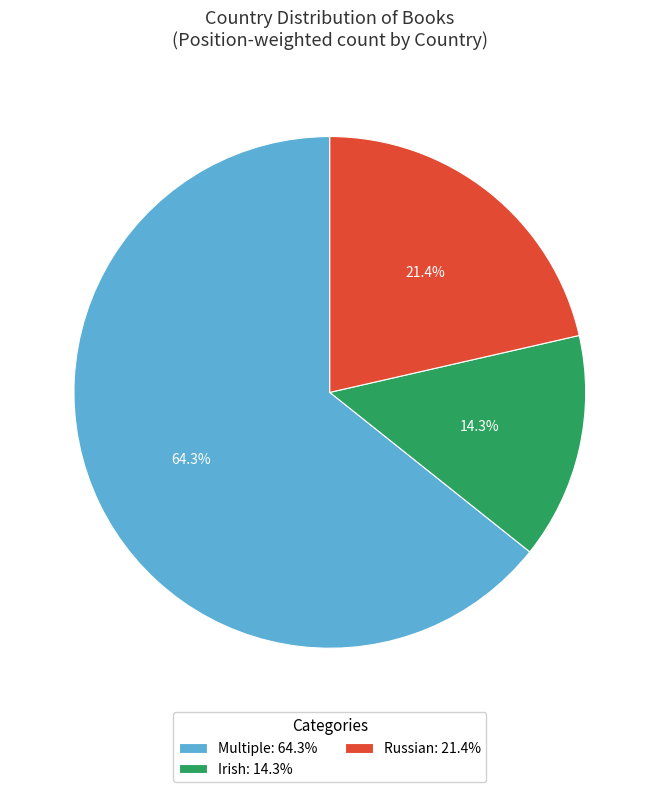

Does Multiple represent more than half of the total?

Yes